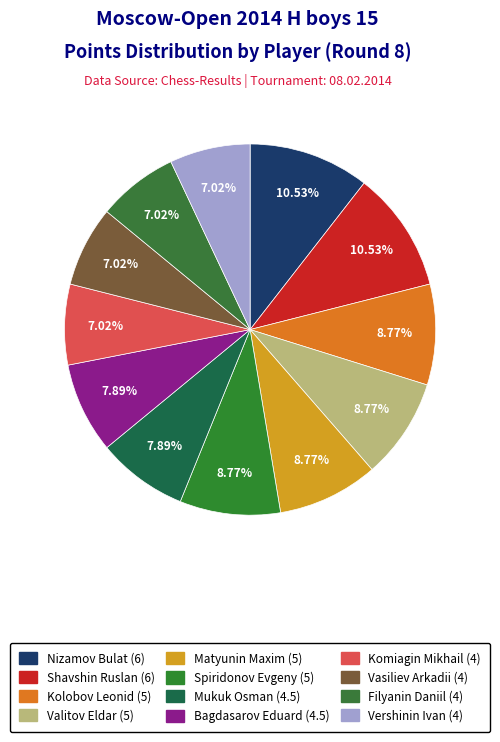

Which category has the smallest portion of the pie?

Komiagin Mikhail